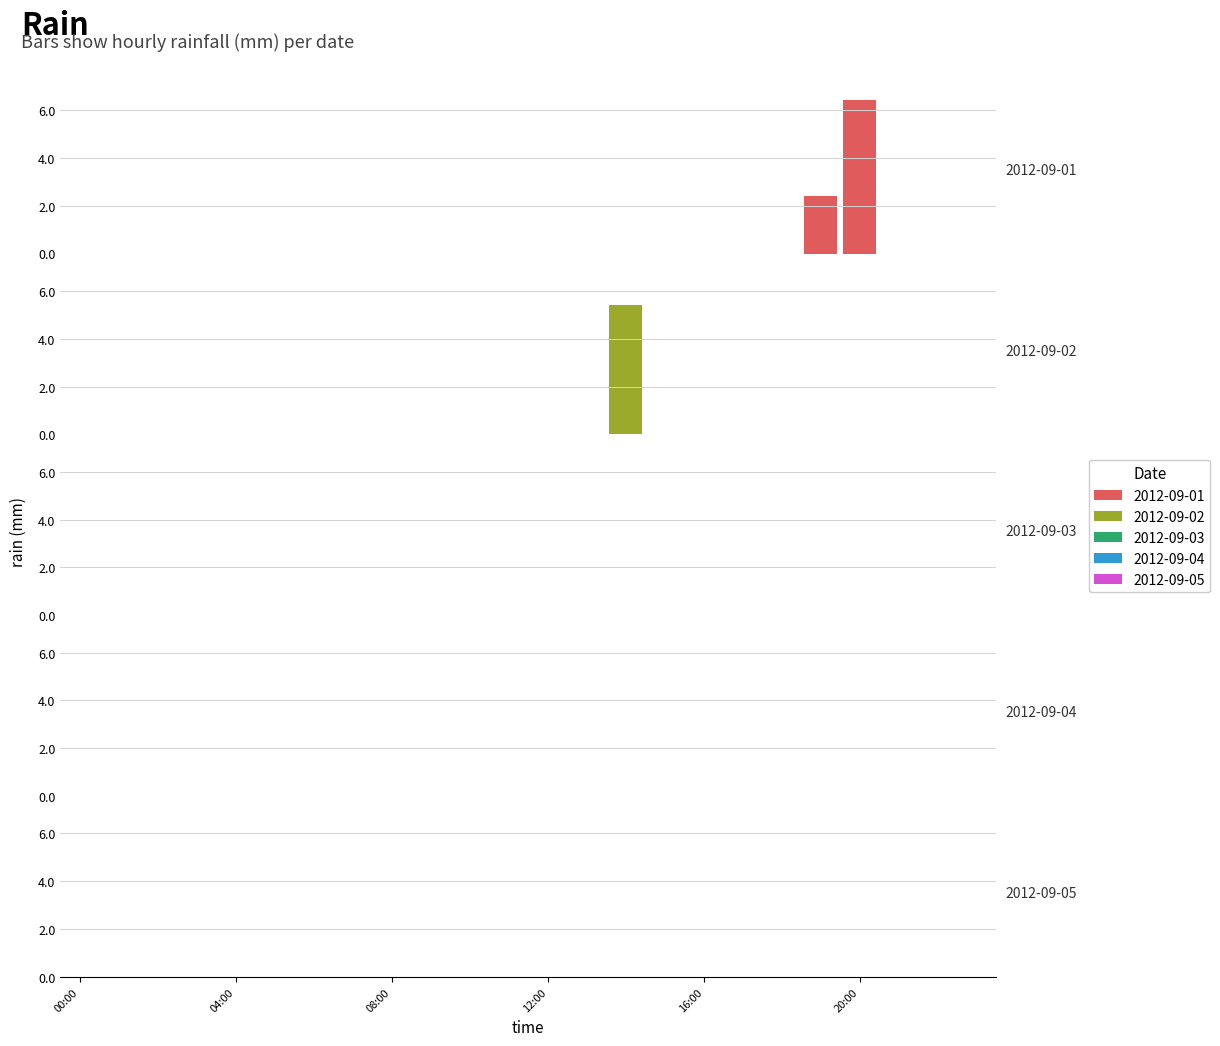

What is the label of the 24th bar from the left?

23:00